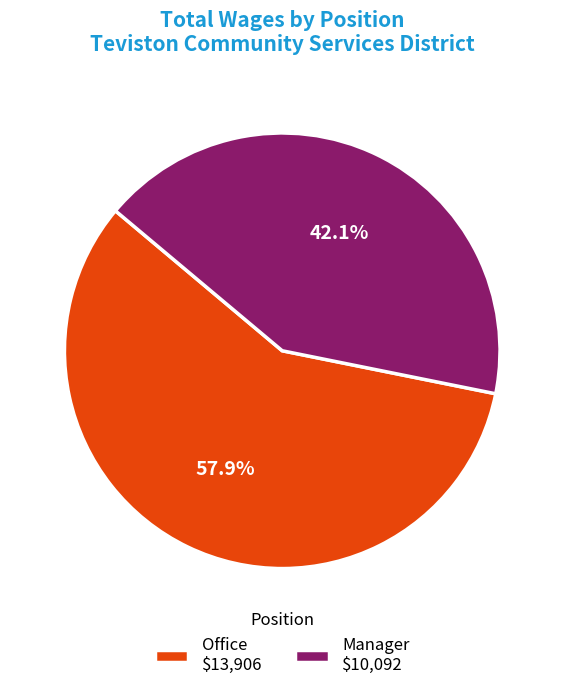

Is there a majority slice in this chart?

Yes